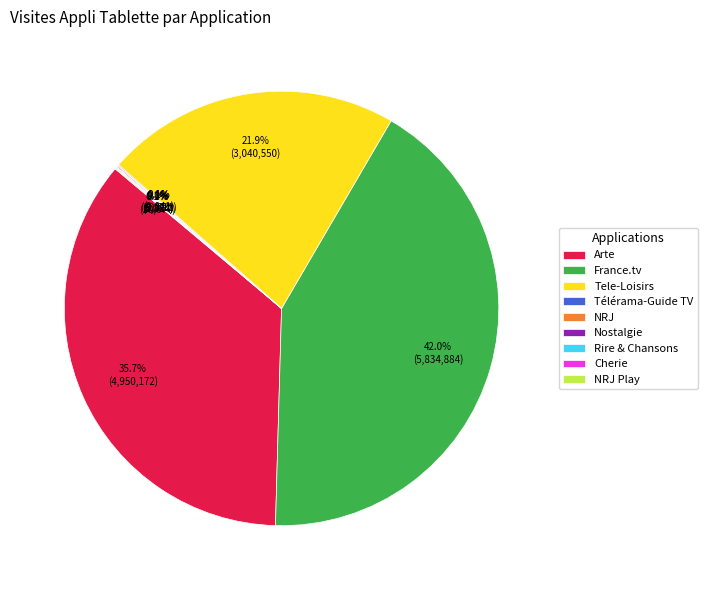

Which slice is the largest?

France.tv